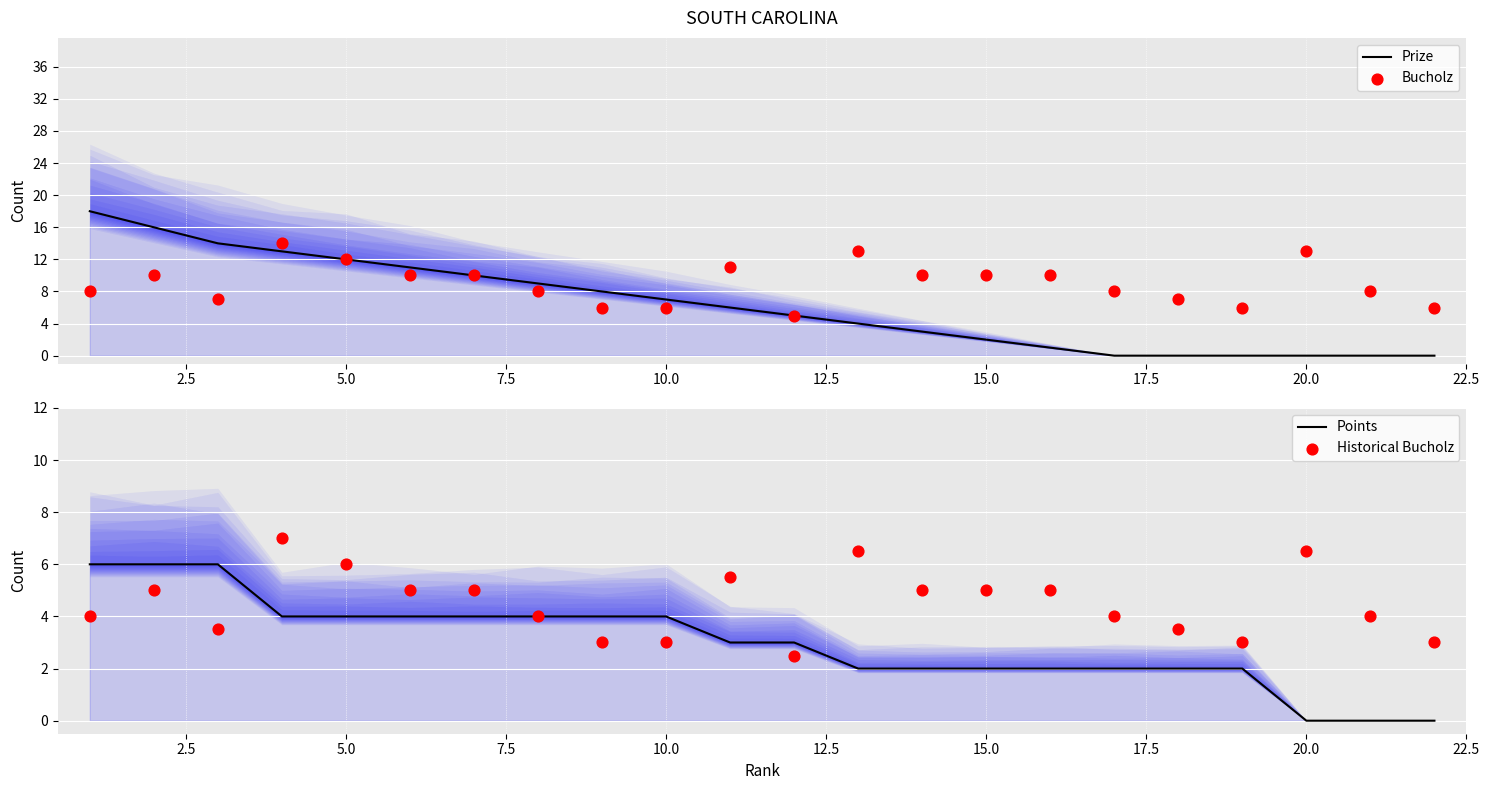

Is the value of Bucholz at 21 greater than the value of Historical Bucholz at 5.0?

Yes